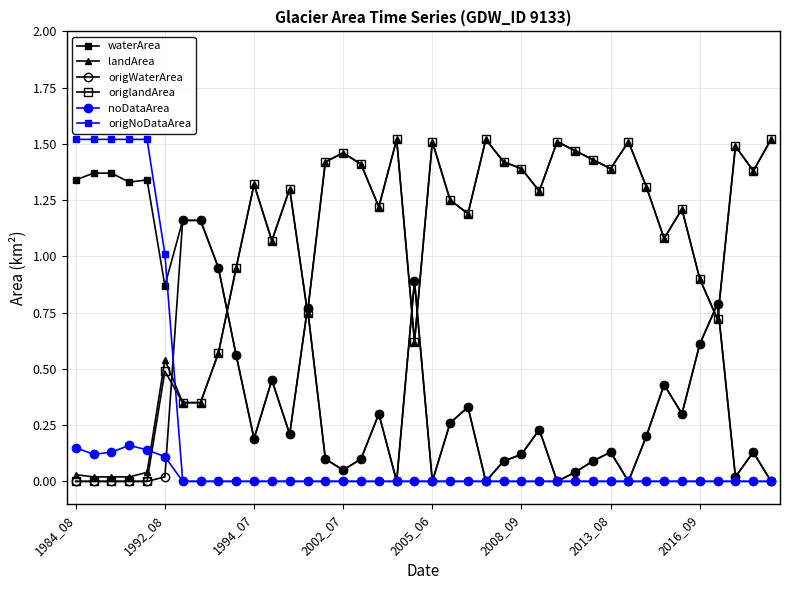

How many lines are shown in the chart?

6